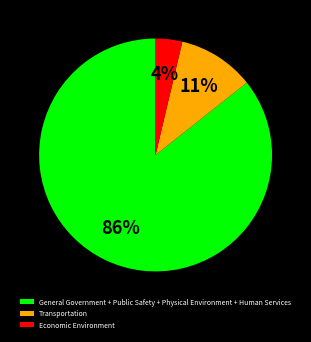

Between General Government + Public Safety + Physical Environment + Human Services and Economic Environment, which is larger?

General Government + Public Safety + Physical Environment + Human Services